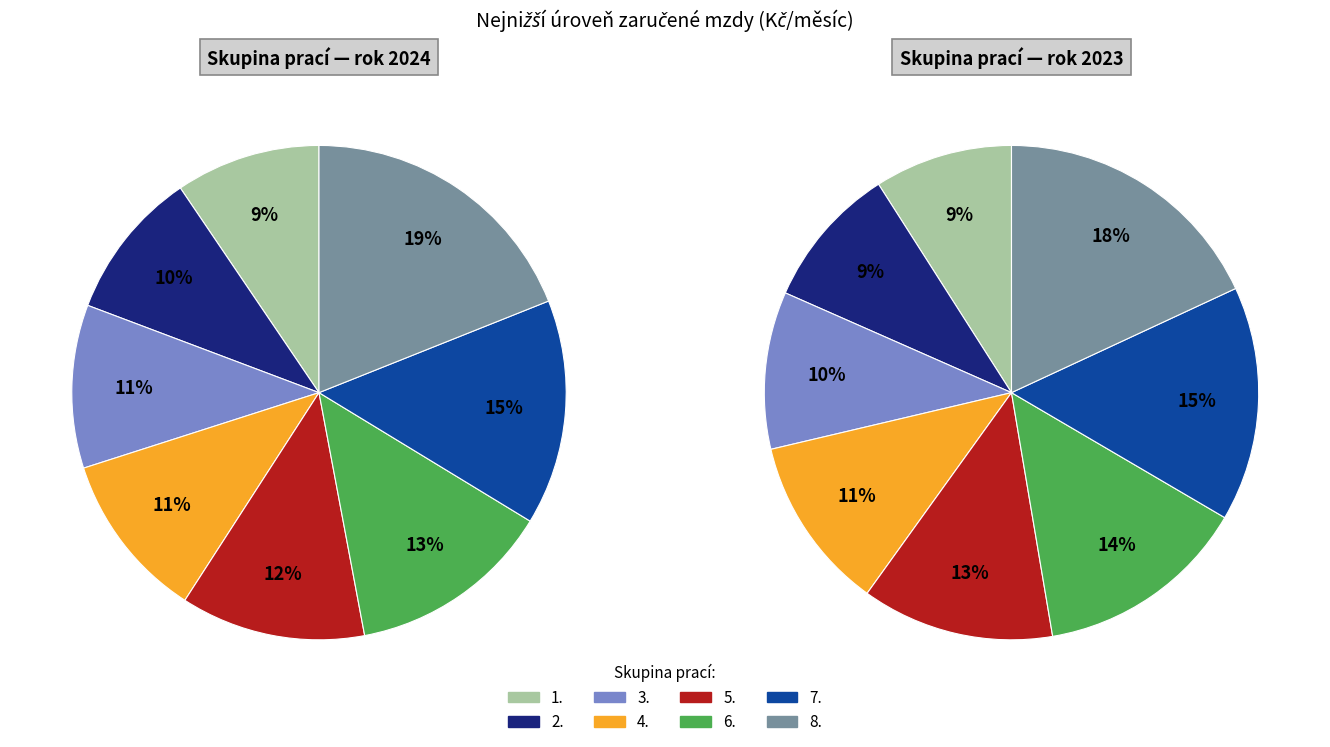

Does any single category account for the majority?

No